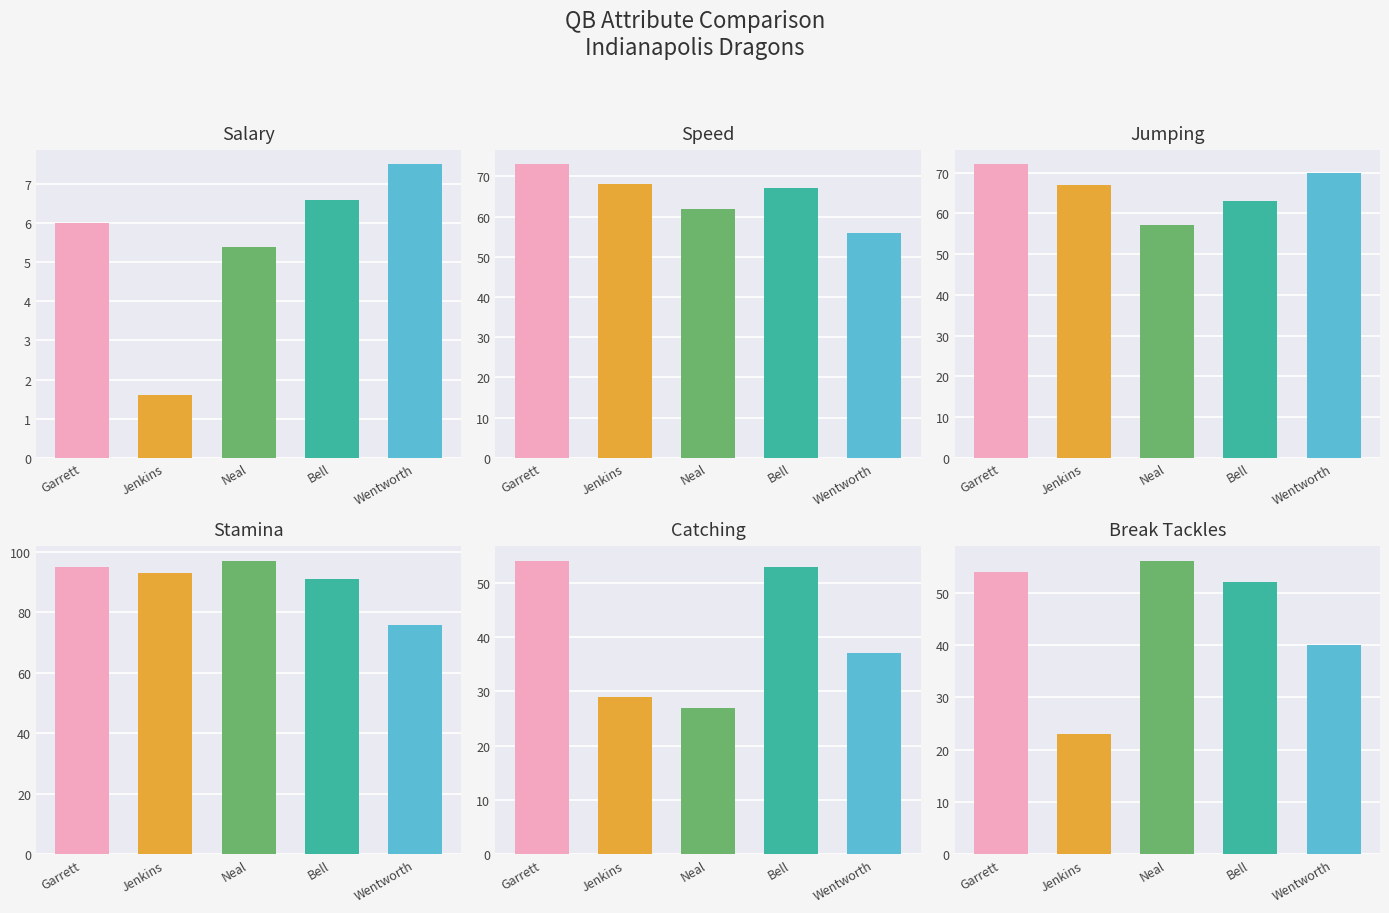

Where does the salary series first go above 6?

Bell